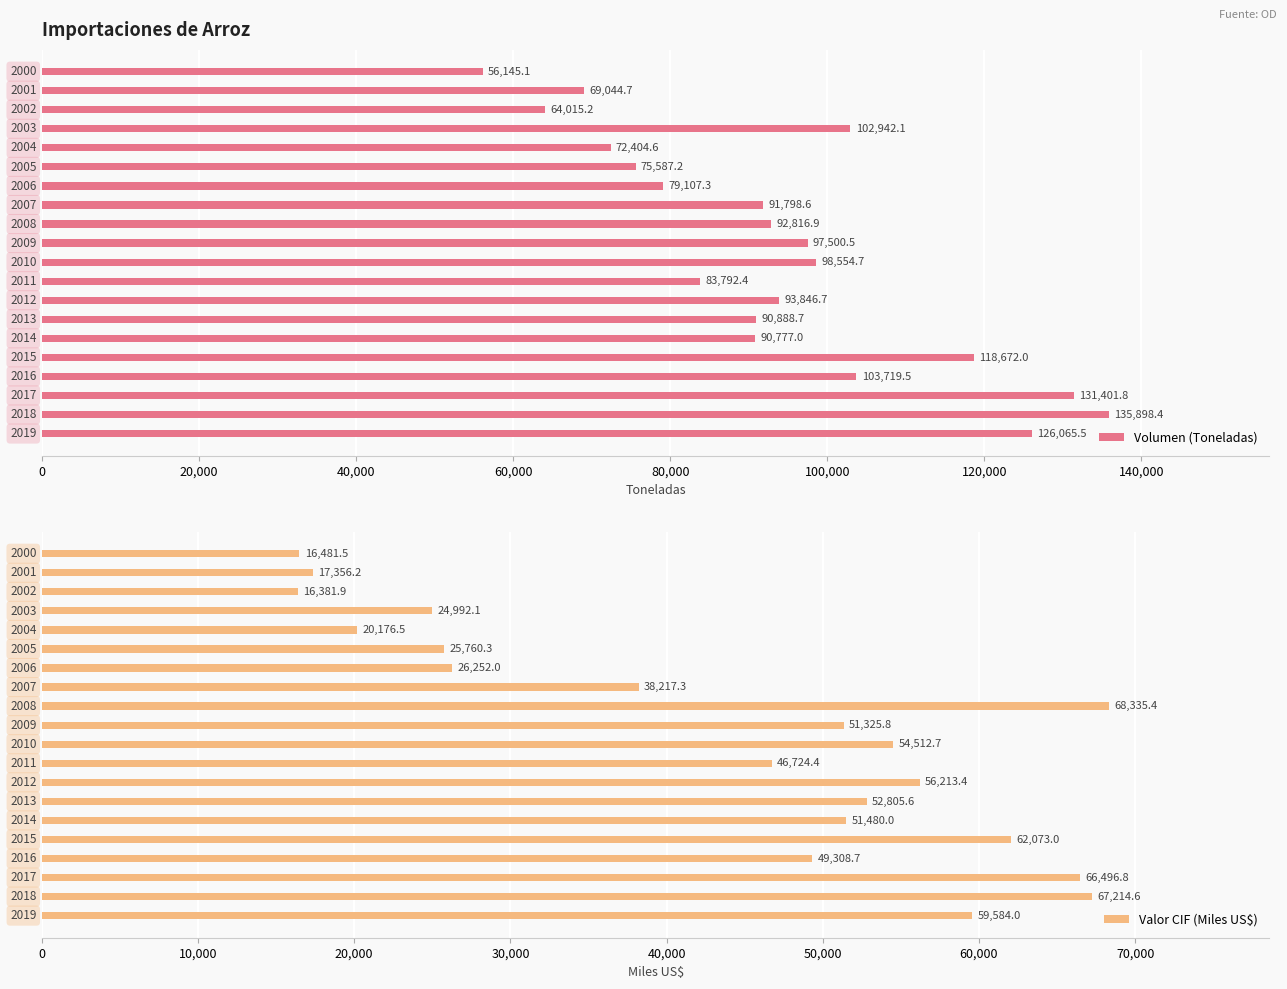

Rank the series at 10 from highest to lowest value.

Volumen (Toneladas), Valor CIF (Miles US$)